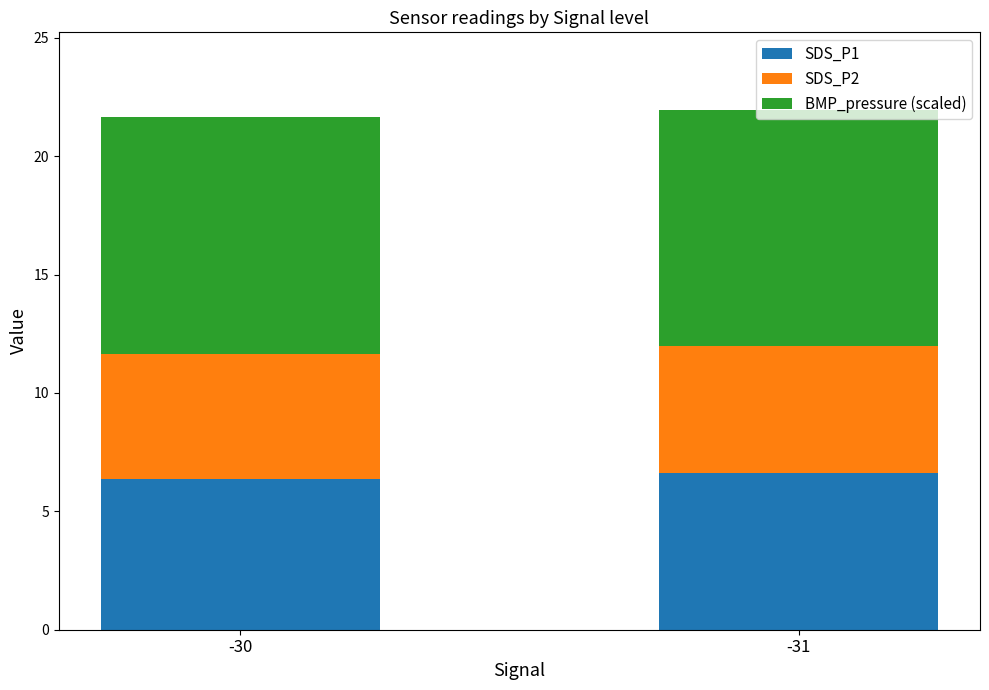

What is the highest value of the SDS_P1 series?

6.6